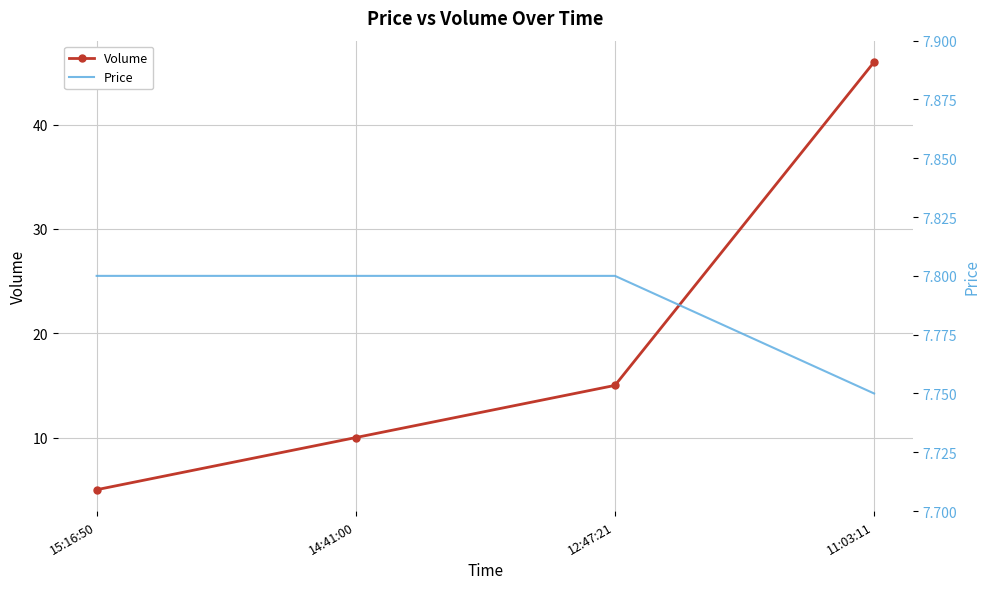

At which category is the sum across all series the highest?

11:03:11